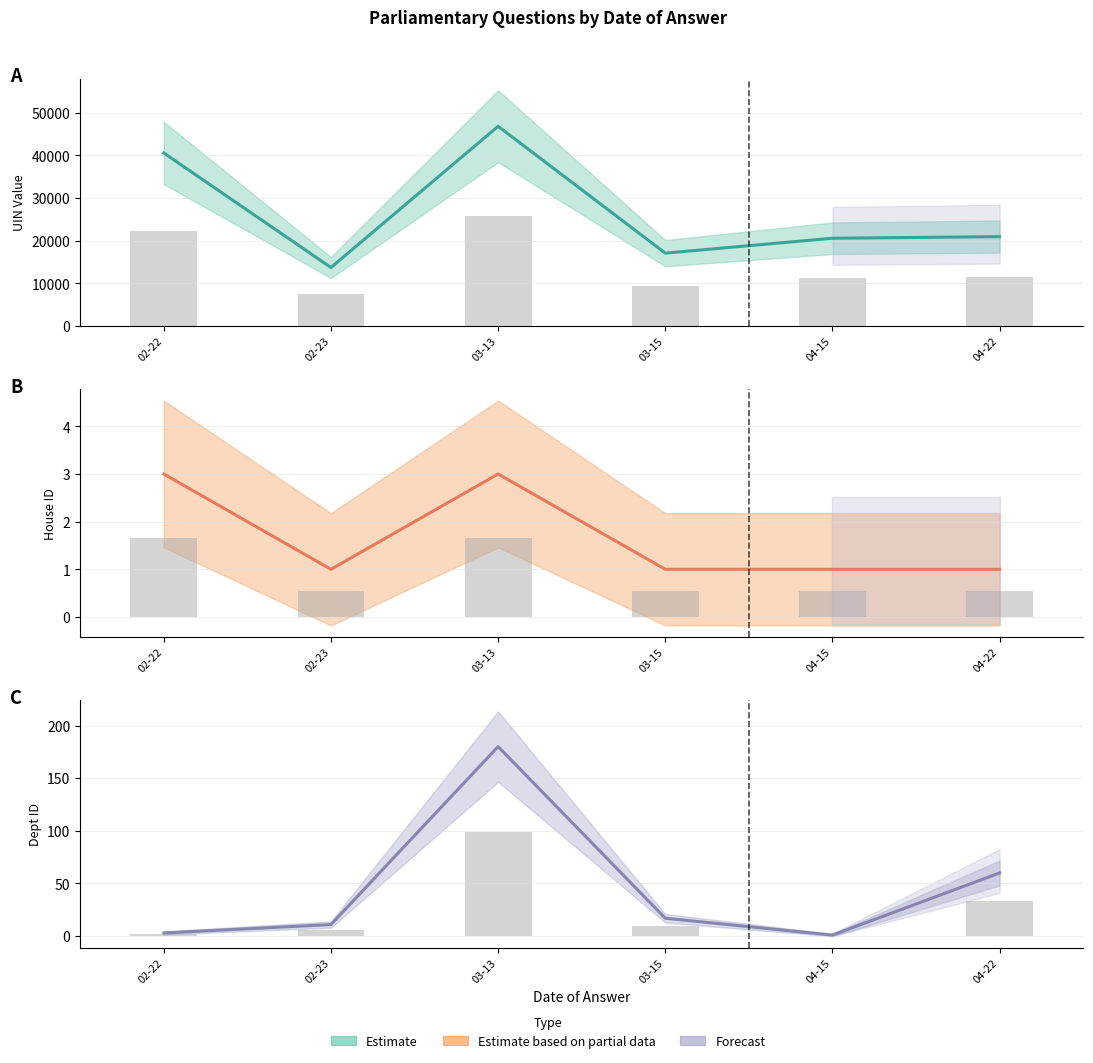

At which label does Observed first exceed 9?

03-13